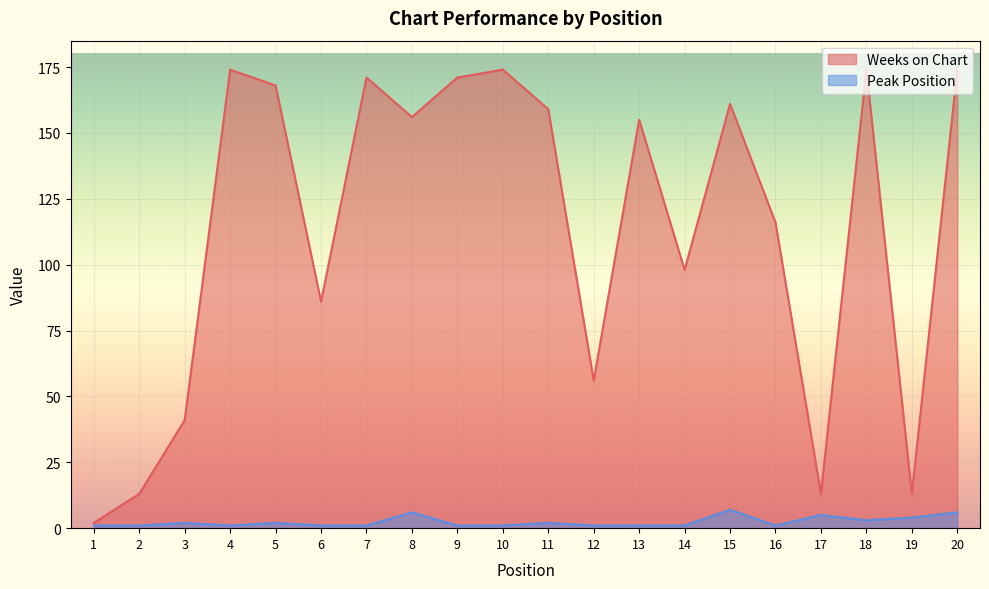

How many Peak Position values are between 1 and 4?

16